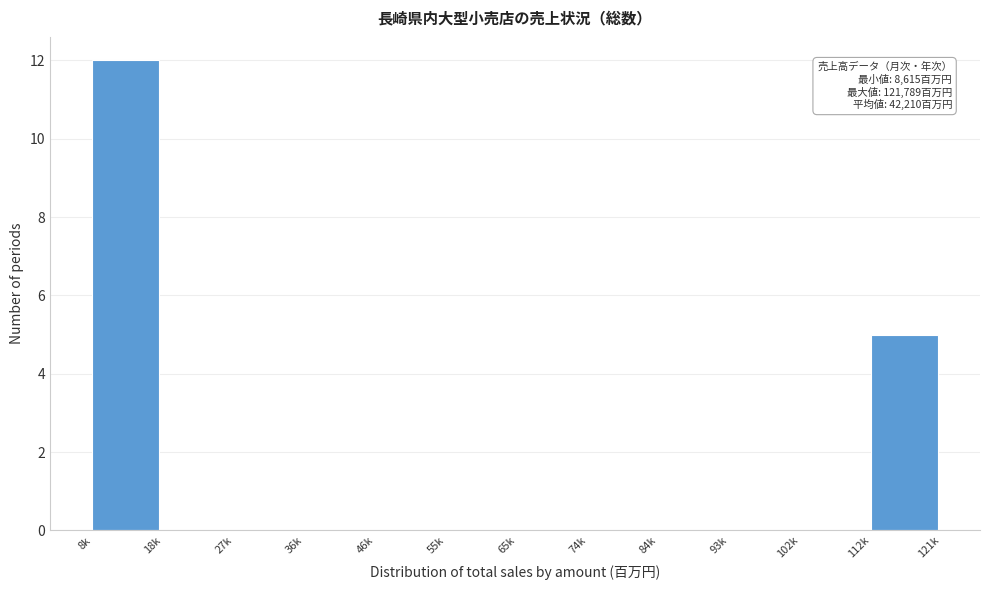

Reading left to right, what are all the values shown in this chart?

8k=12	18k=0	27k=0	36k=0	46k=0	55k=0	65k=0	74k=0	84k=0	93k=0	102k=0	112k=5